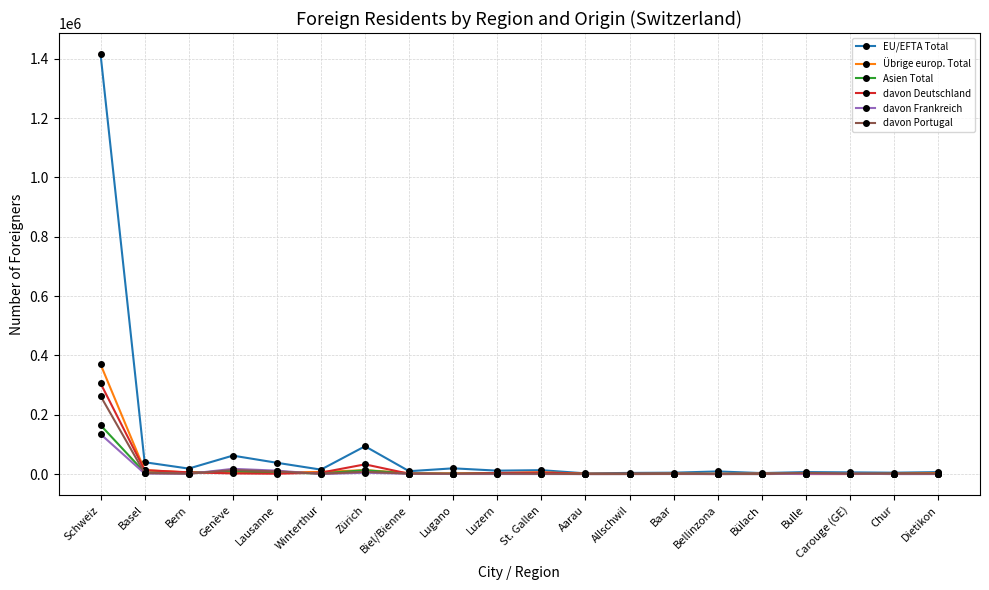

At which category is the sum across all series the highest?

Schweiz